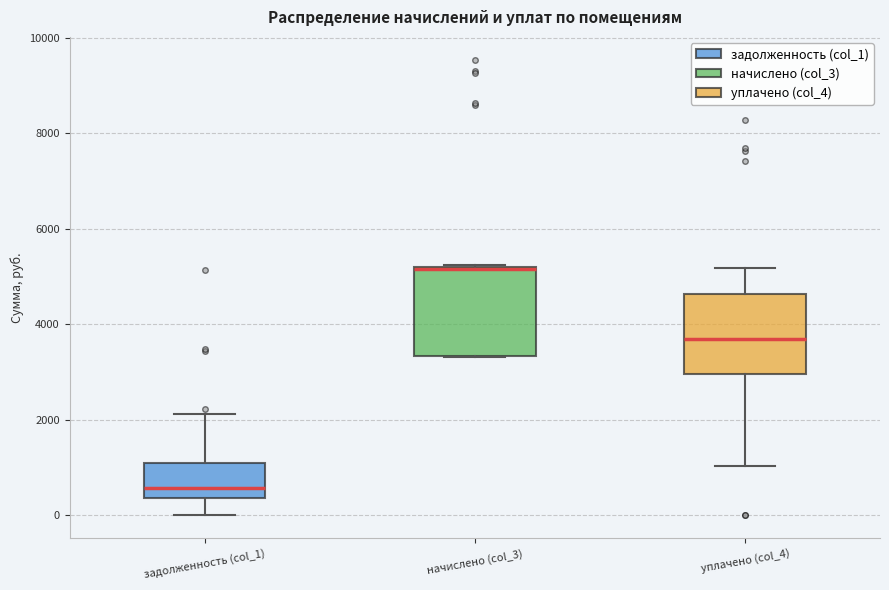

Which box's median line is the lowest?

задолженность (col_1)